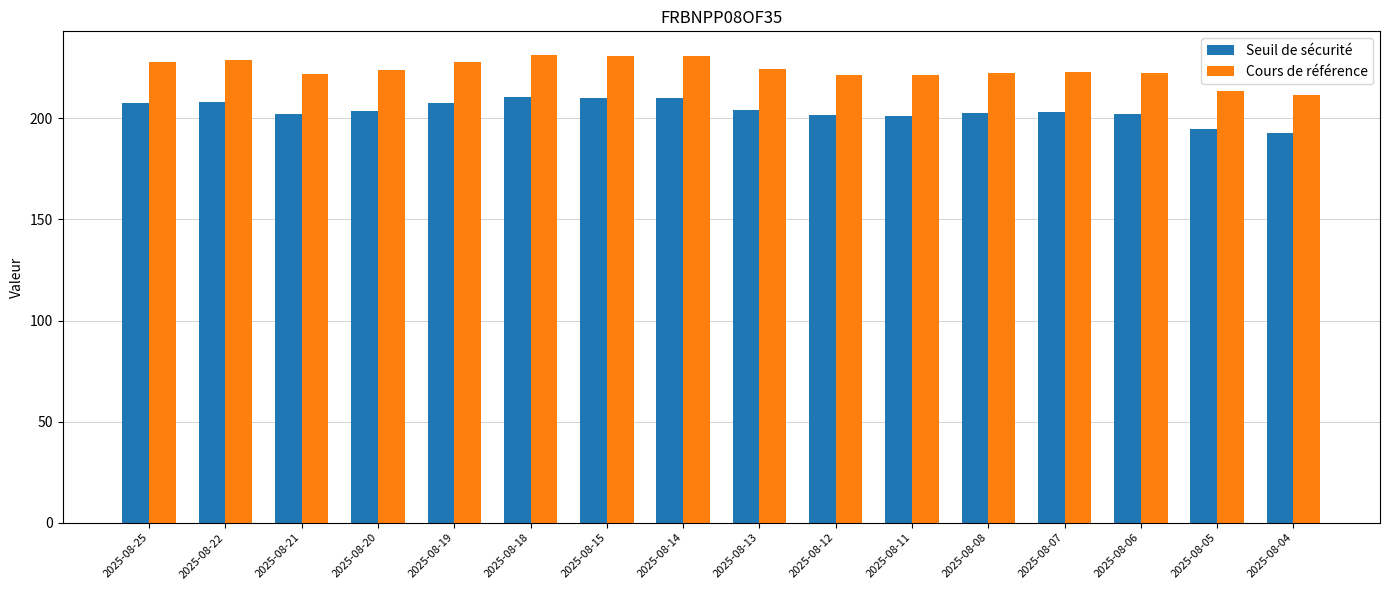

What is the sum of the Seuil de sécurité values at 2025-08-06 and 2025-08-19?

409.8